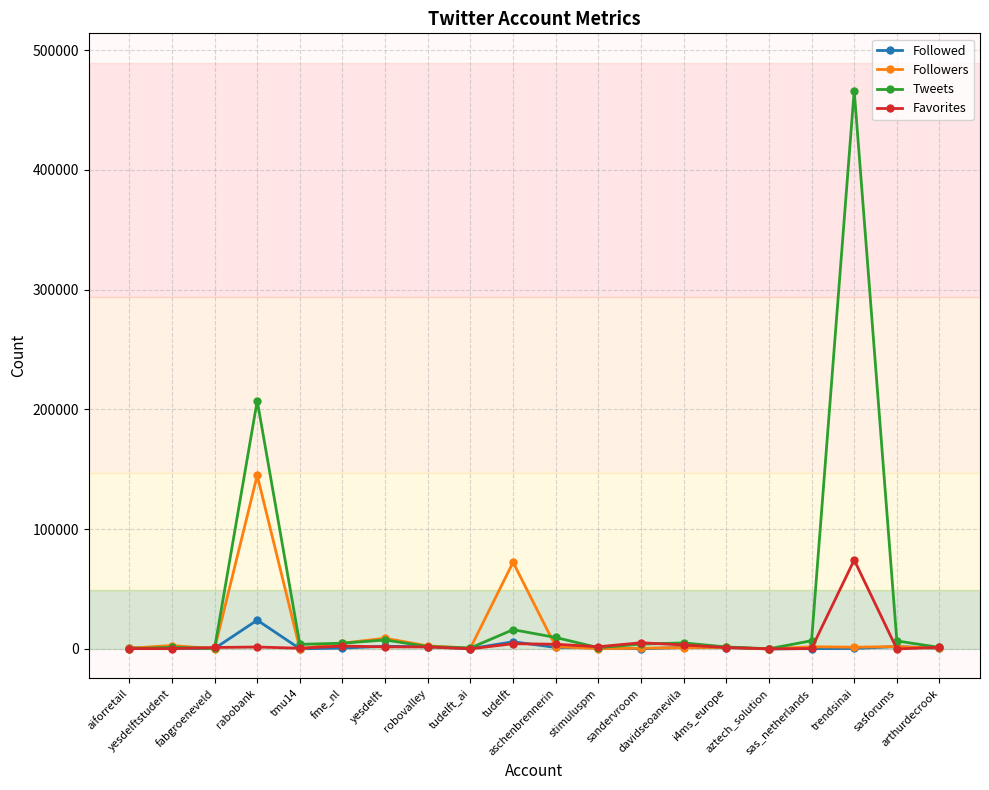

Which series has the largest range (max minus min)?

Tweets